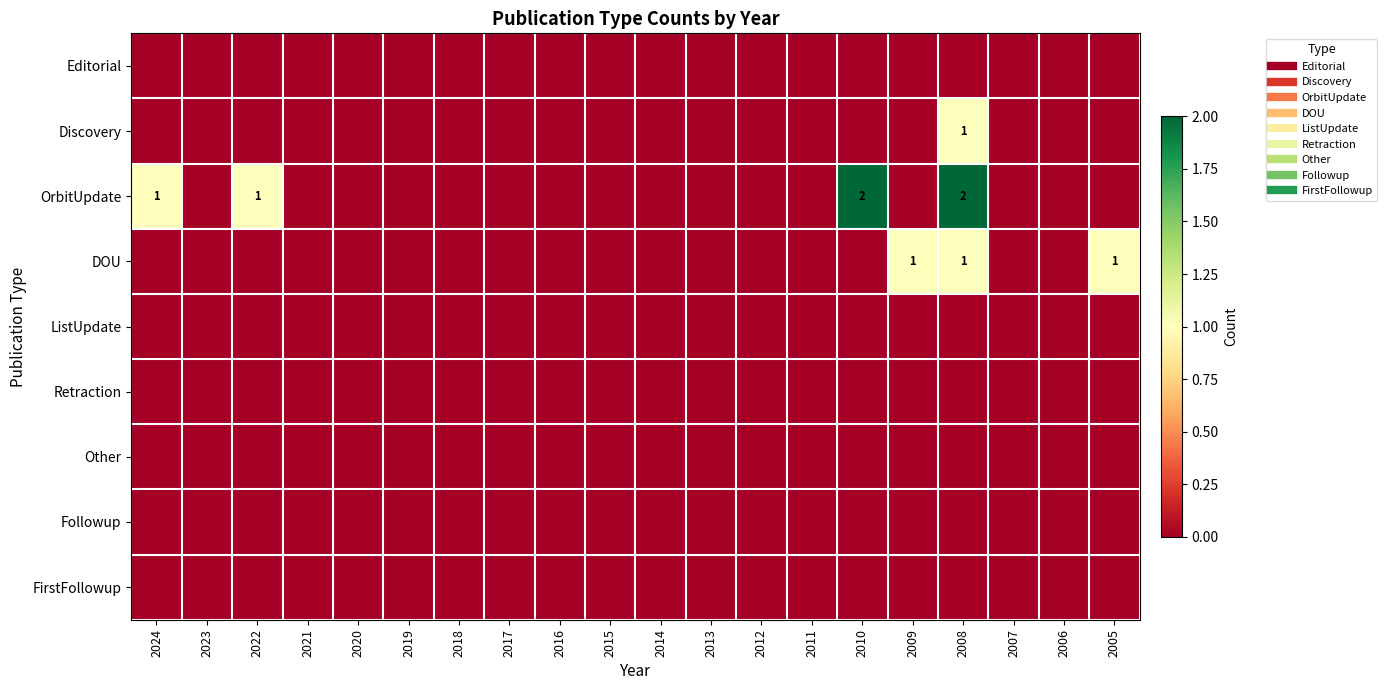

Which series has the largest range (max minus min)?

OrbitUpdate